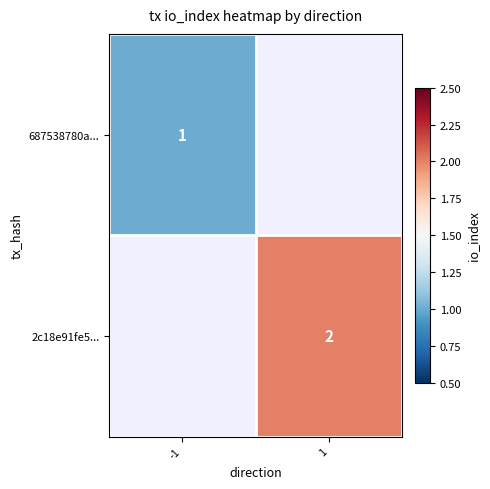

What is the maximum value shown in the chart?

2.0